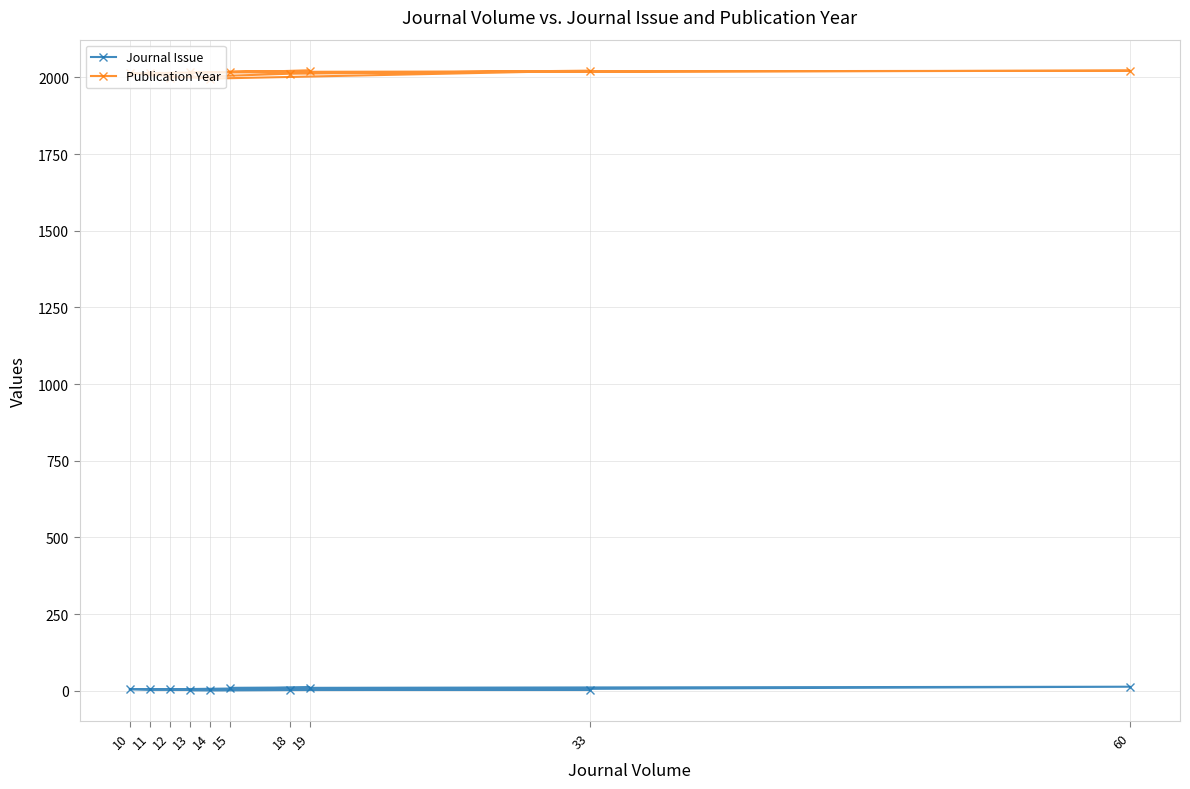

The value of Publication Year at 60 is 863. True or false?

False